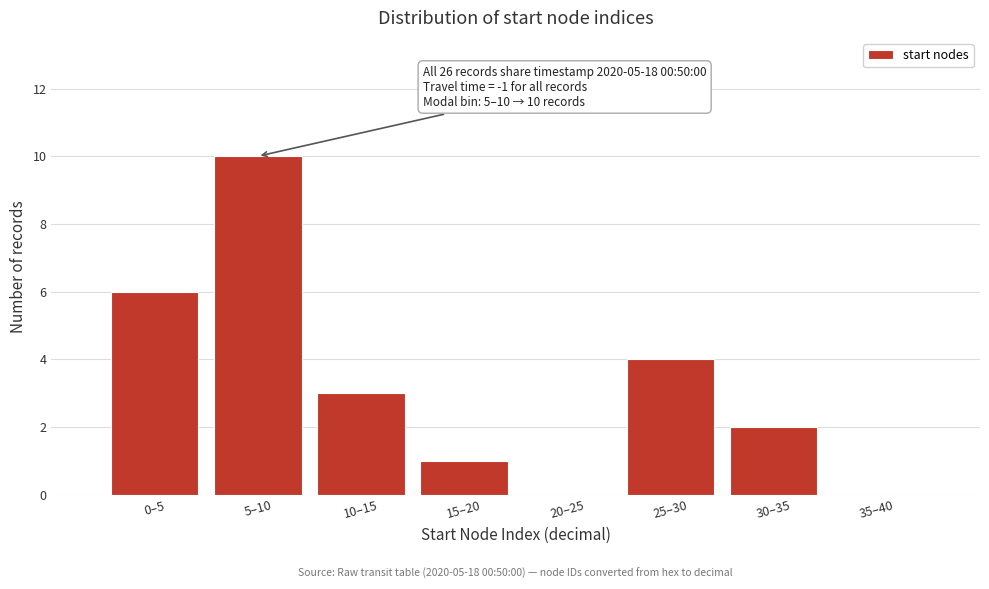

Reading left to right, extract all data points from this chart.

0–5=6	5–10=10	10–15=3	15–20=1	20–25=0	25–30=4	30–35=2	35–40=0